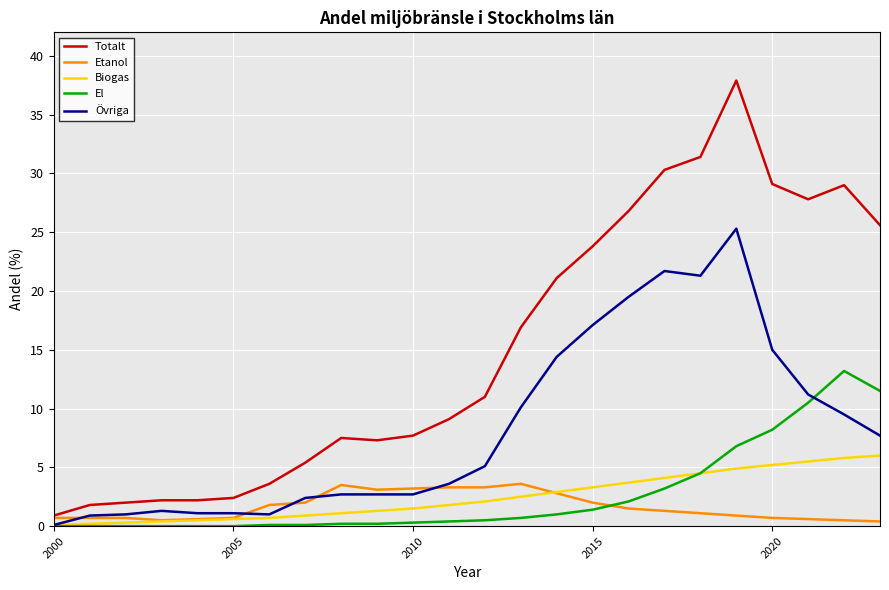

What is the lowest value of the Totalt series?

0.9